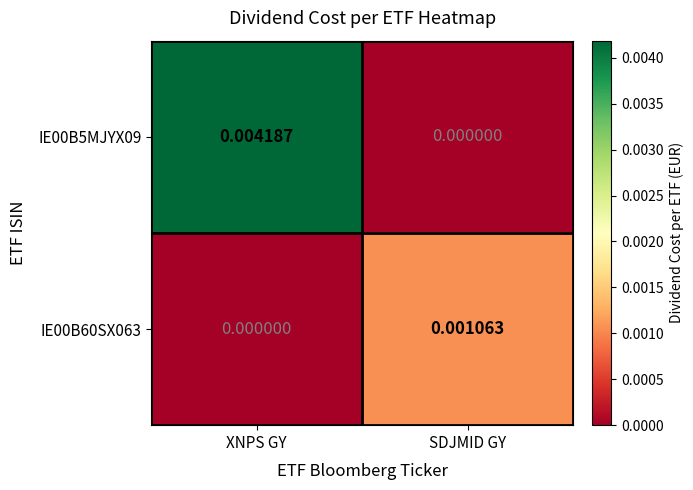

At which label does IE00B5MJYX09 reach its minimum?

SDJMID GY